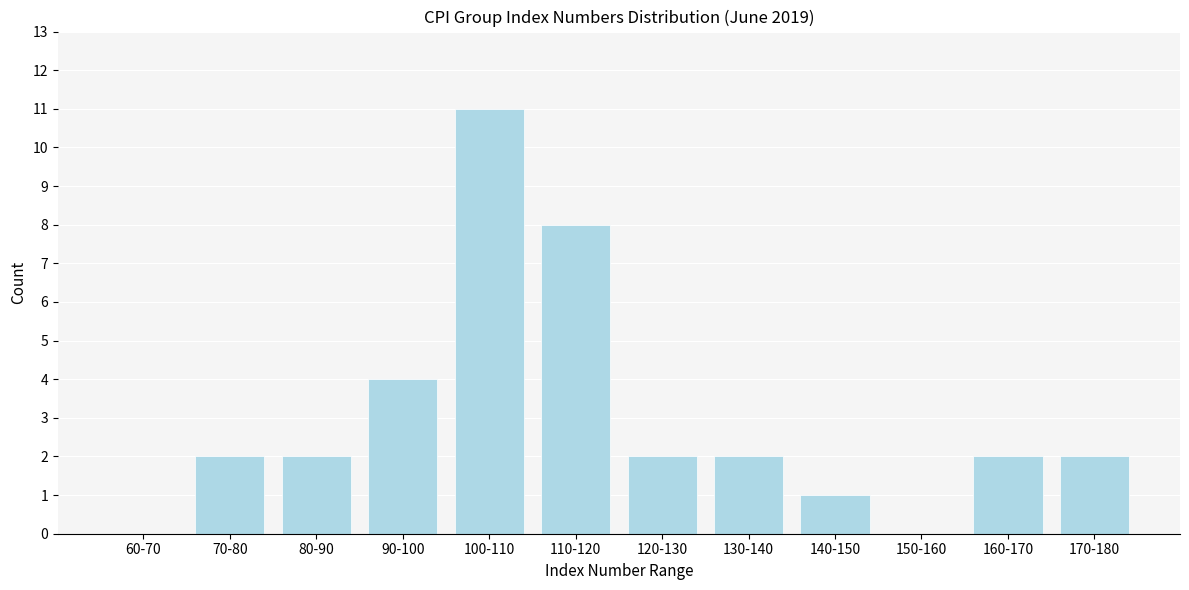

Reading left to right, what are all the values shown in this chart?

60-70=0	70-80=2	80-90=2	90-100=4	100-110=11	110-120=8	120-130=2	130-140=2	140-150=1	150-160=0	160-170=2	170-180=2